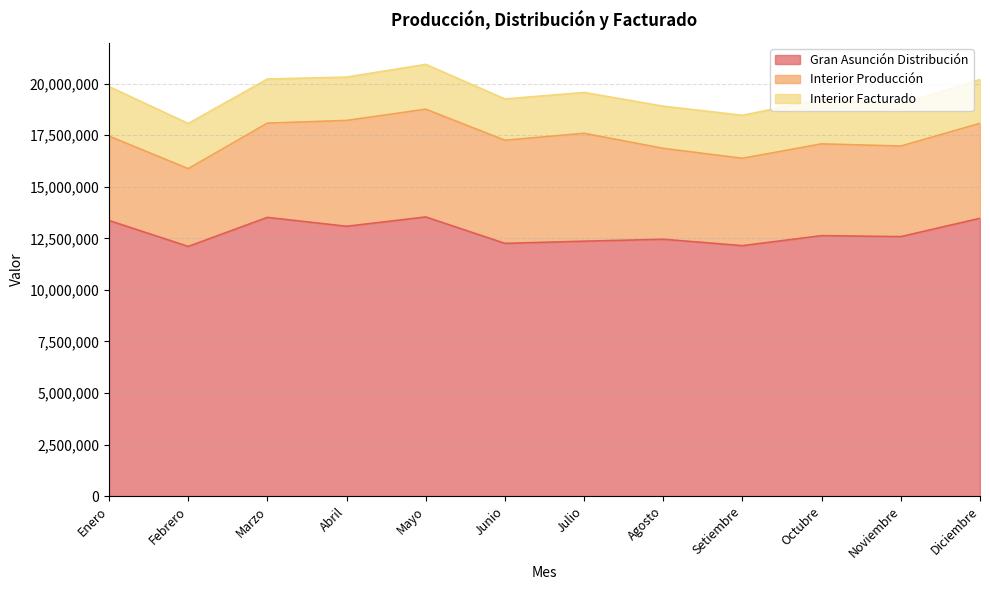

What is the difference between the Gran Asunción Distribución values at Diciembre and Mayo?

64481